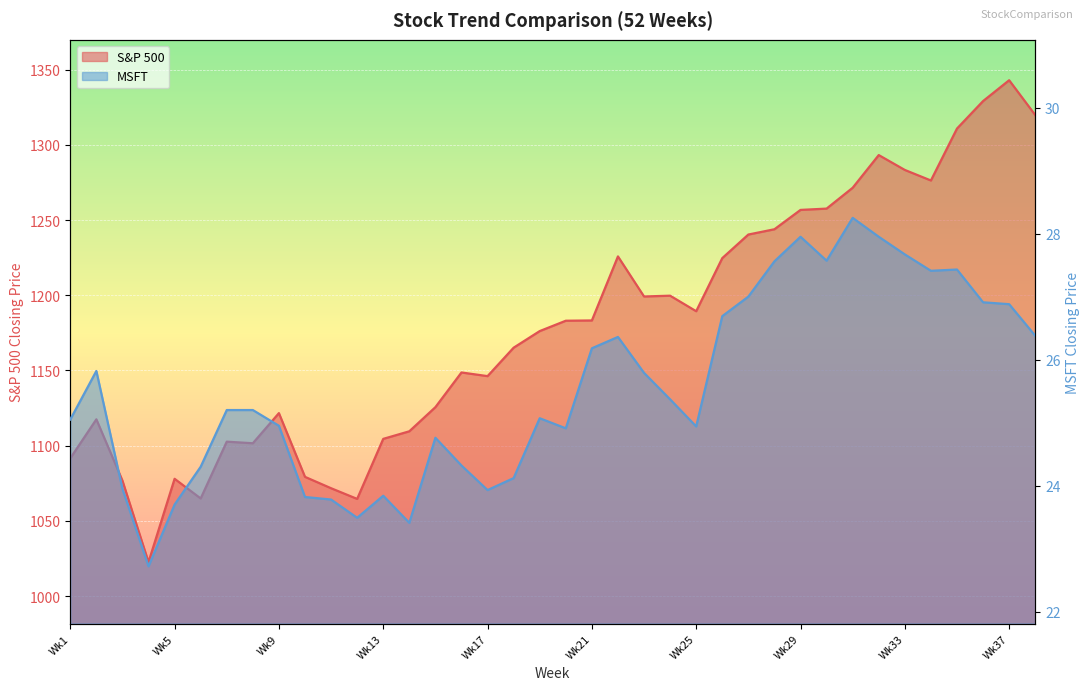

What is the total value across all series at Wk5?

1101.7